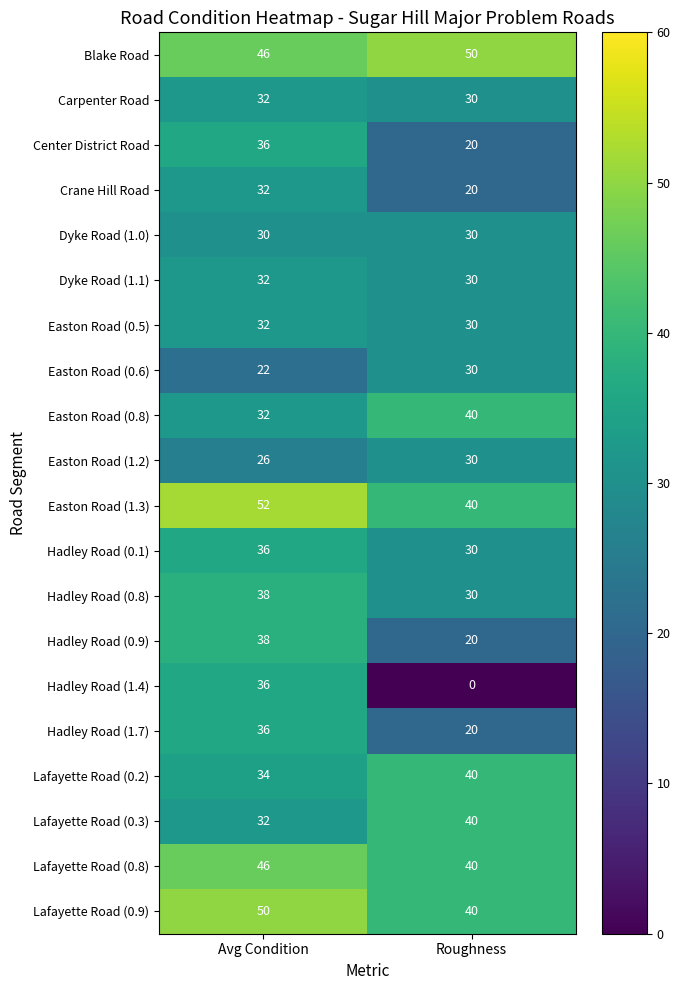

Which series has the widest spread of values?

Hadley Road (1.4)